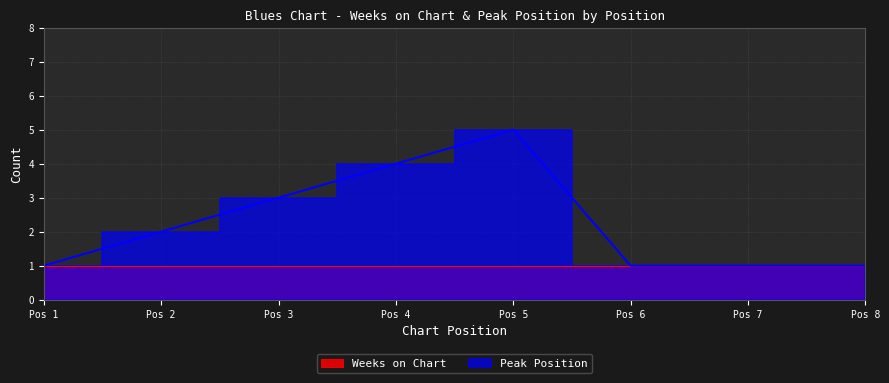

At which category does the chart reach its peak across all series?

Pos 5